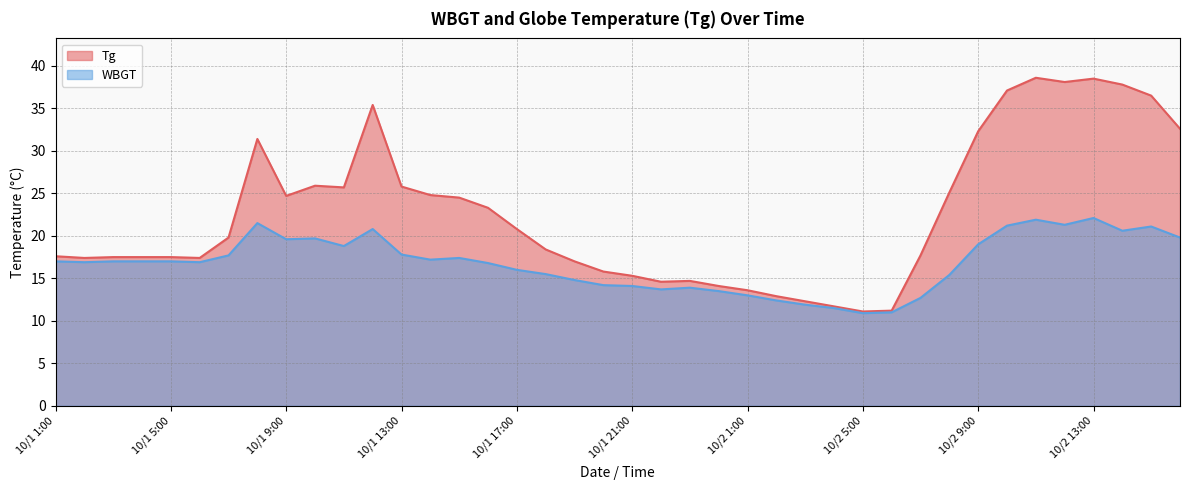

What is the greatest value displayed?

38.6